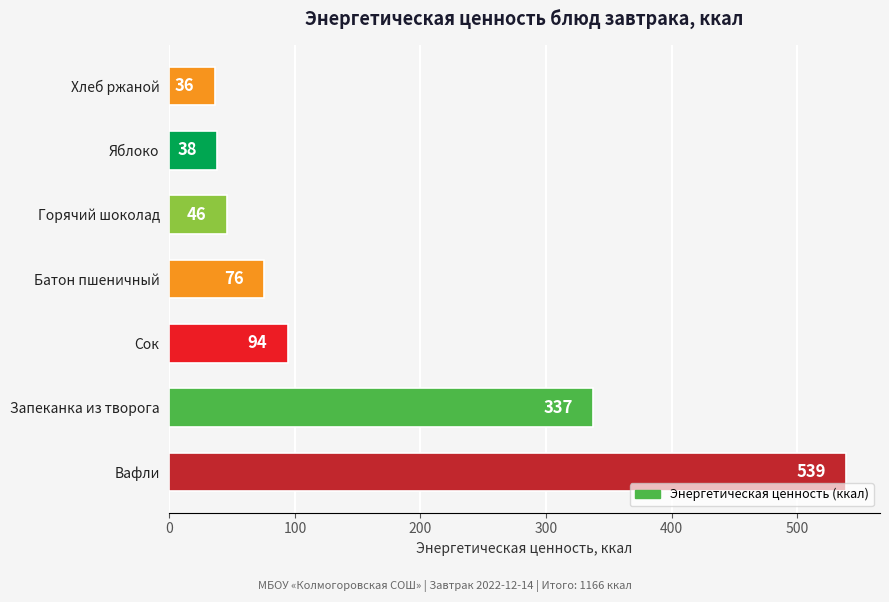

List the labels in order of value, largest first.

Вафли, Запеканка из творога, Сок, Батон пшеничный, Горячий шоколад, Яблоко, Хлеб ржаной